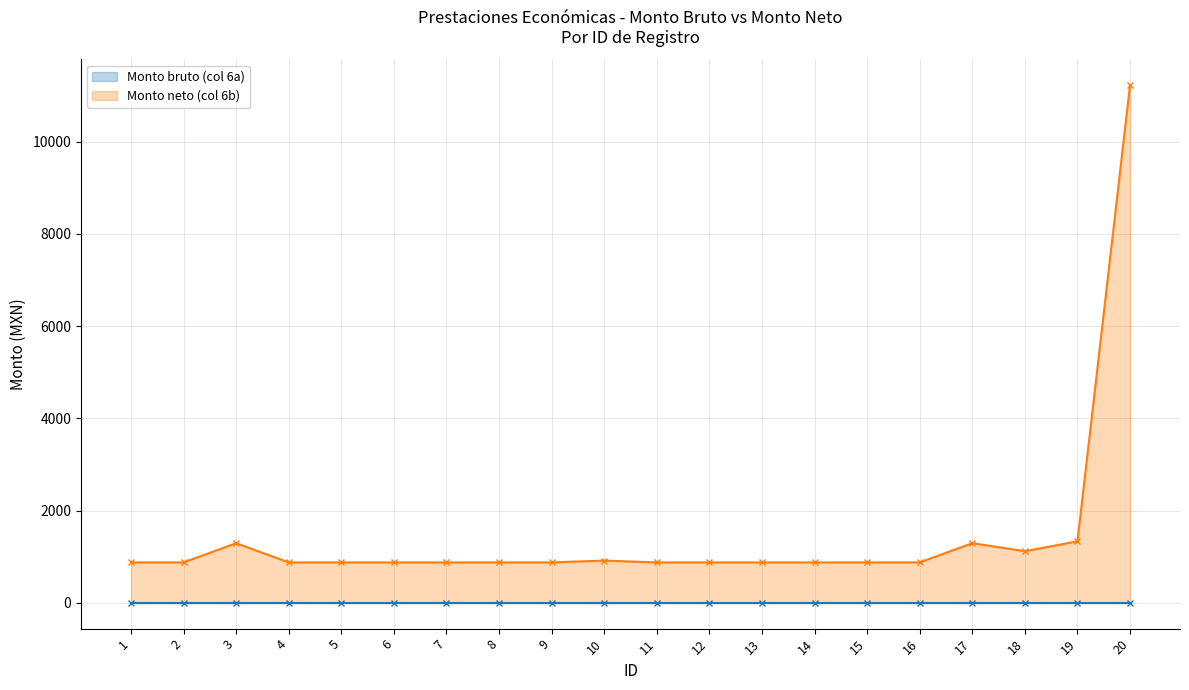

Count the number of values greater than 875.

6